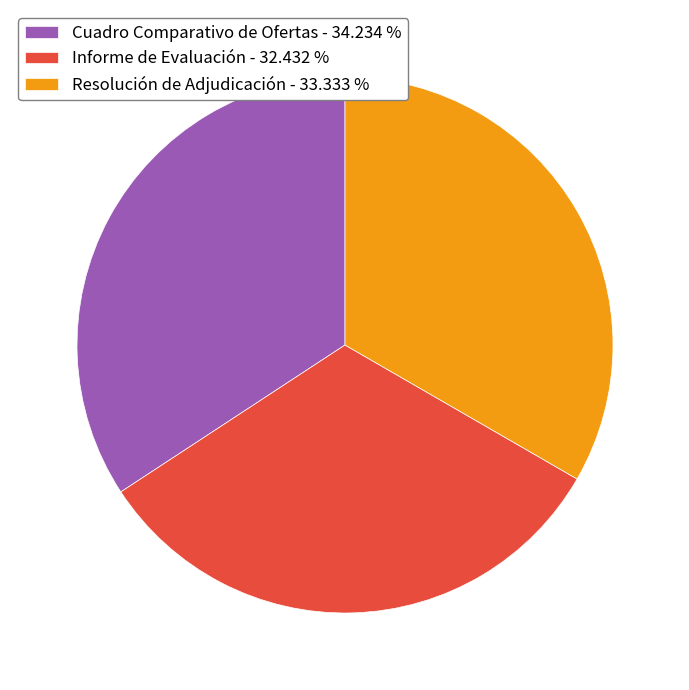

Count the number of slices in the pie.

3